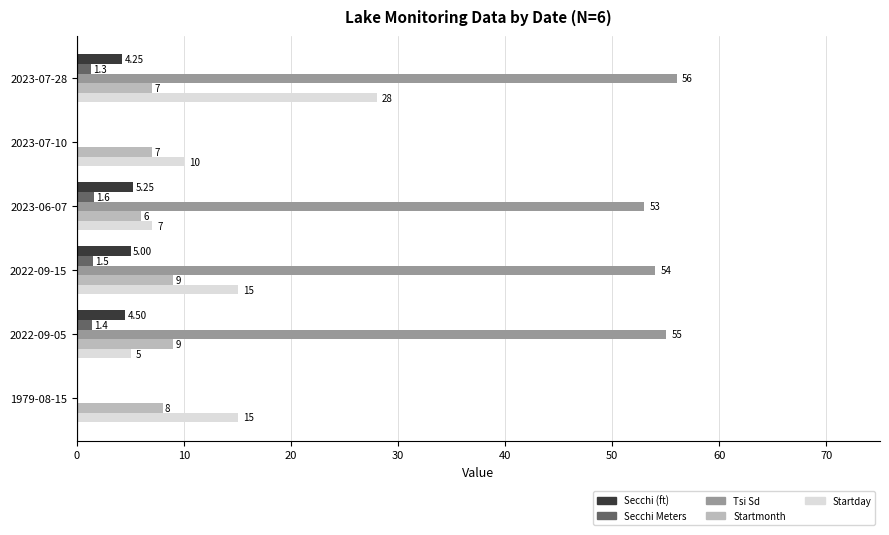

At which category is the sum across all series the highest?

2023-07-28